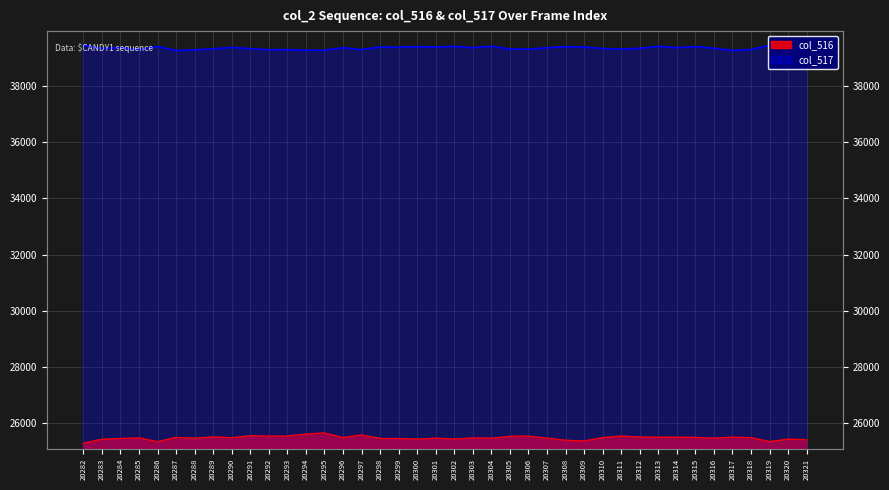

What are all the series names shown in the legend?

col_516, col_517